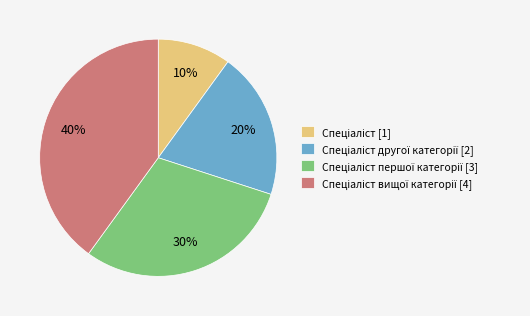

Is there a majority slice in this chart?

No